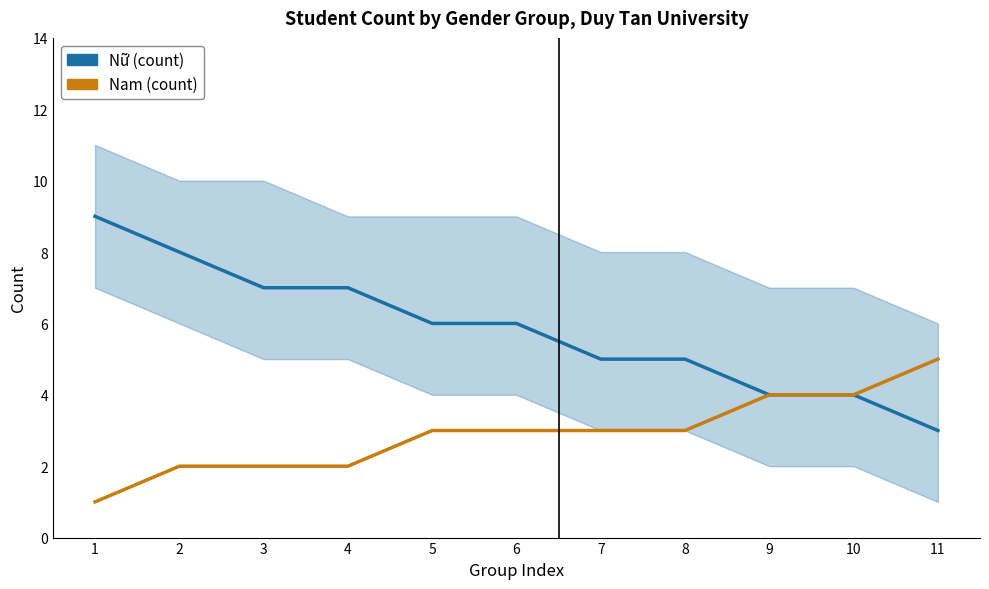

How many lines are shown in the chart?

2